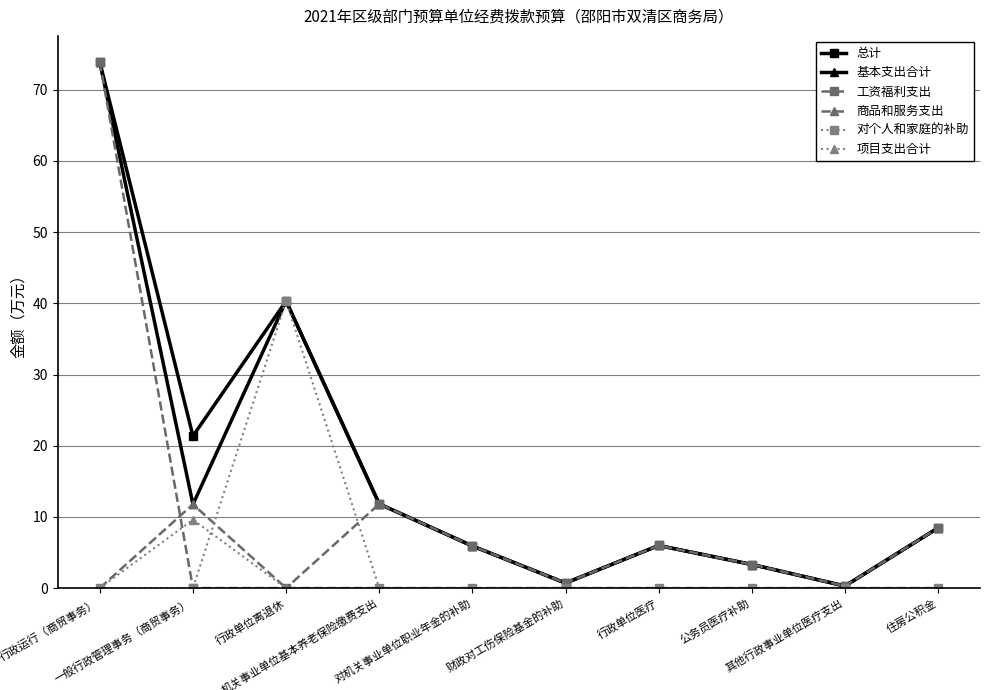

At which label is 工资福利支出 closest to 36?

机关事业单位基本养老保险缴费支出